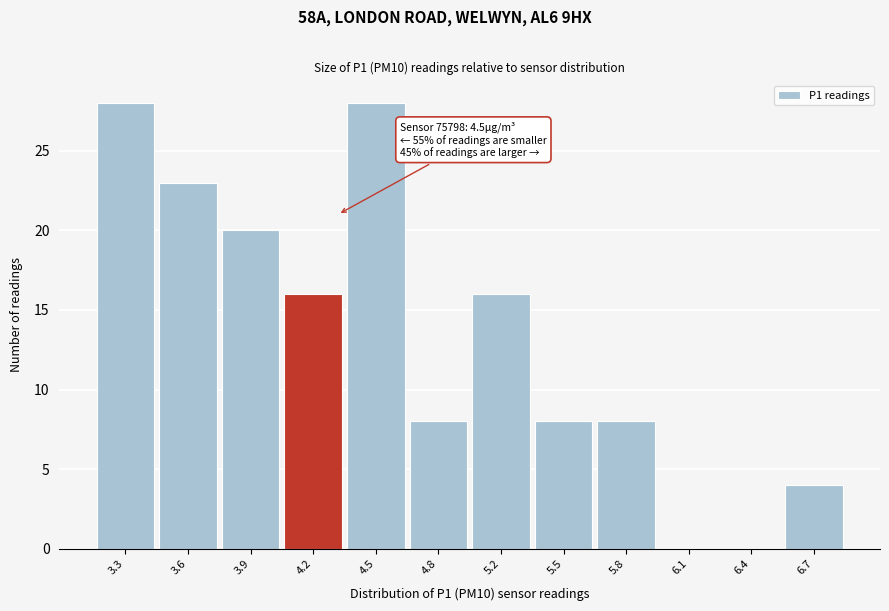

Reading left to right, transcribe all the data shown in this chart.

3.3=28	3.6=23	3.9=20	4.2=16	4.5=28	4.8=8	5.2=16	5.5=8	5.8=8	6.1=0	6.4=0	6.7=4